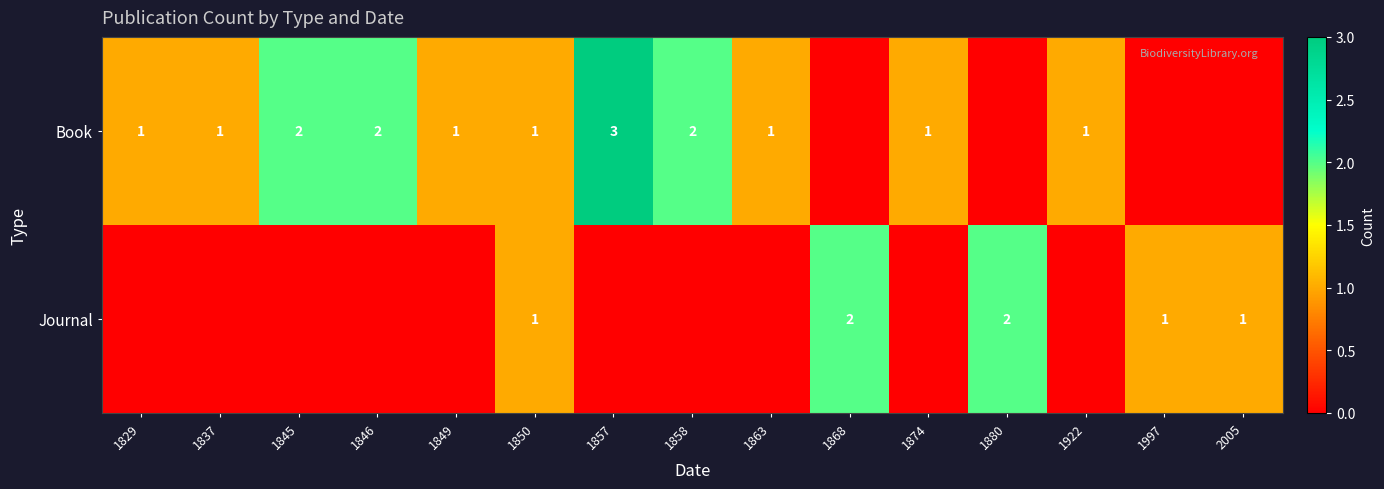

Is the value of Journal at 1880 greater than the value of Book at 1837?

Yes